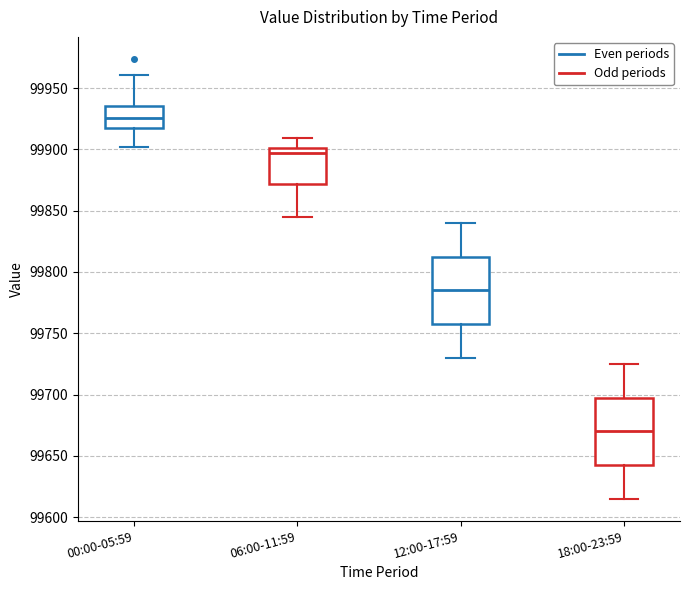

Reading left to right, transcribe this box plot: for each box, give where its median line is, the range the box spans, and where its two whiskers end, as read against the y-axis. The values are not printed on the chart, so give them approximately, as read against the axis.

00:00-05:59: median 99925, box 99920 to 99935, whiskers 99900 to 99960
06:00-11:59: median 99895, box 99870 to 99900, whiskers 99845 to 99910
12:00-17:59: median 99785, box 99760 to 99815, whiskers 99730 to 99840
18:00-23:59: median 99670, box 99645 to 99700, whiskers 99615 to 99725